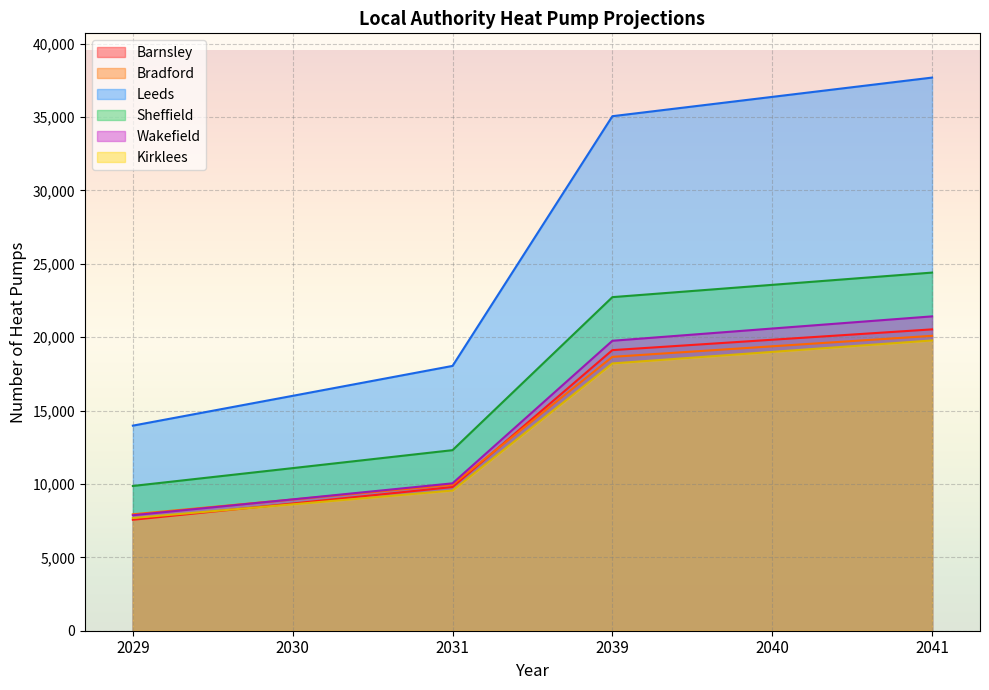

What is the total value across all series at 2041?

143897